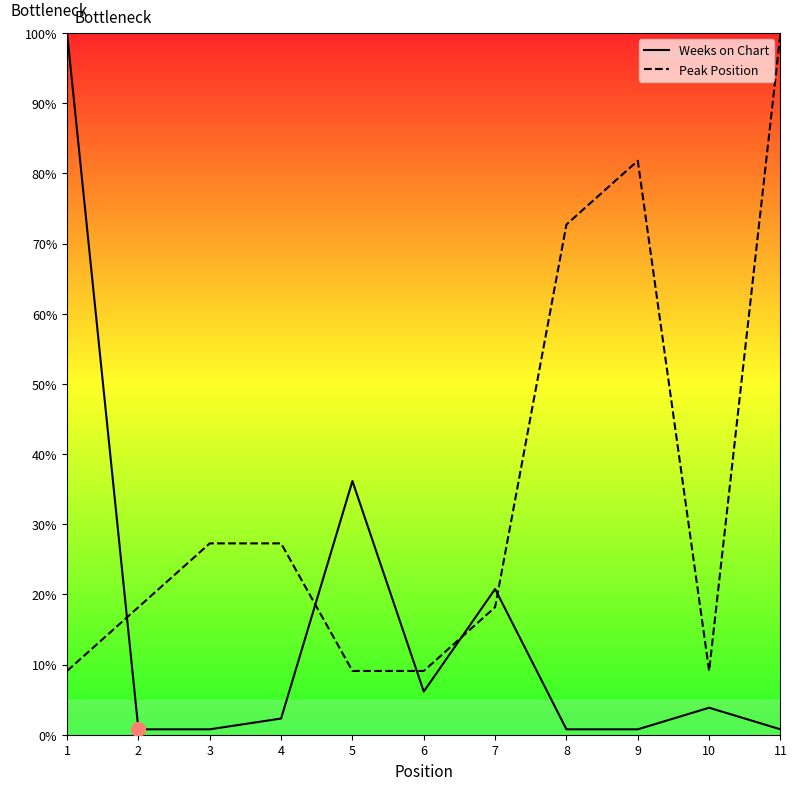

Where do Peak Position and Weeks on Chart first cross each other?

1 and 2